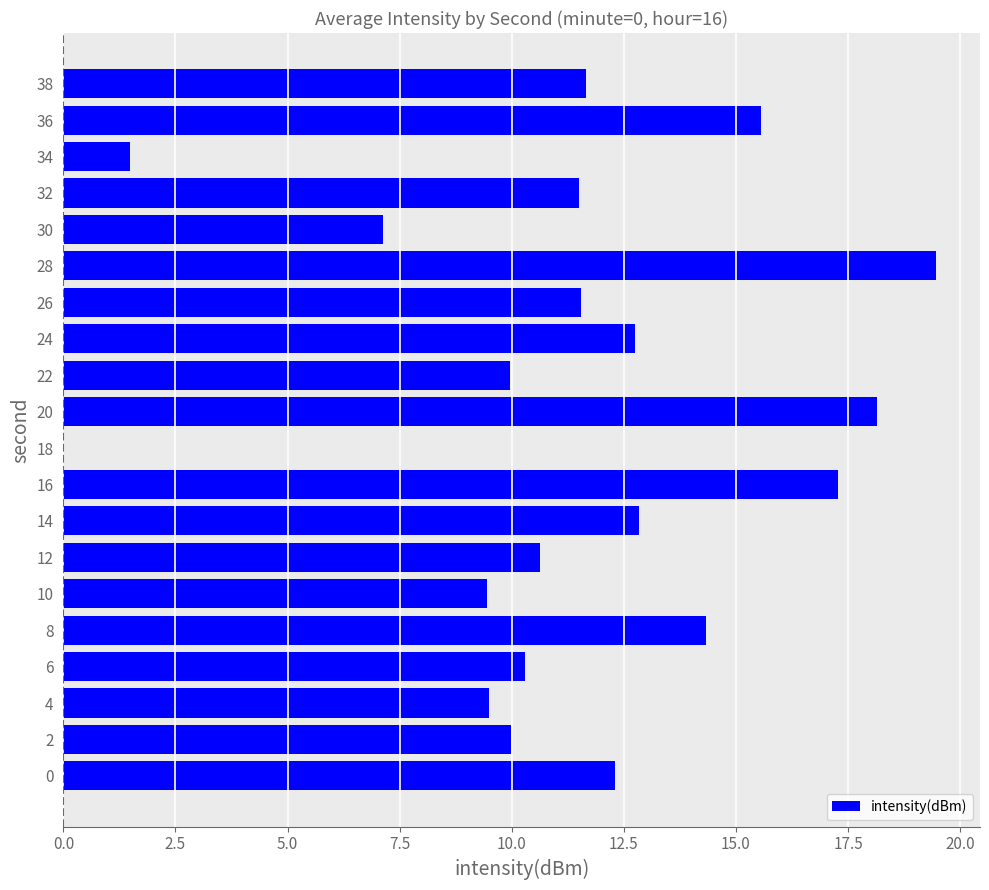

What is the sum of all values?

225.8